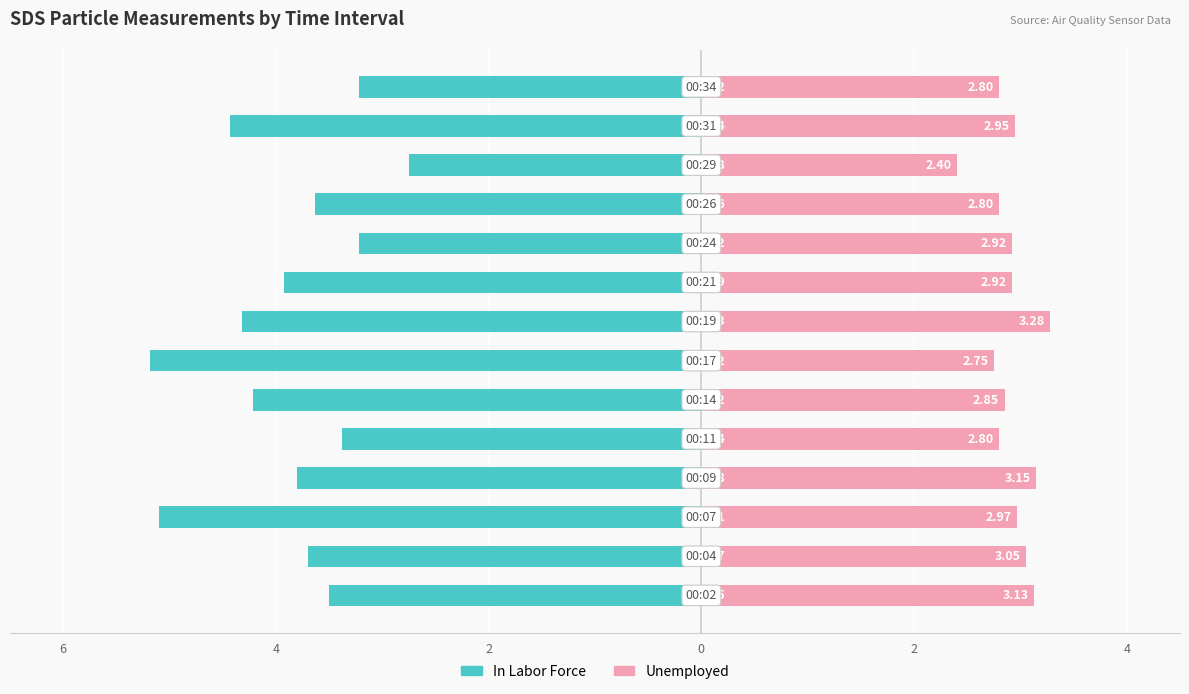

What is the sum of all In Labor Force values?

-54.4